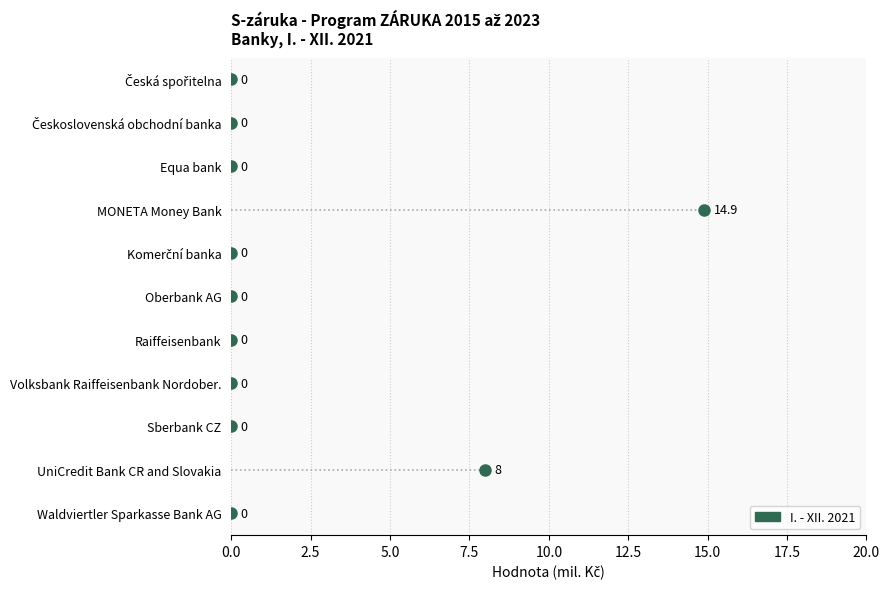

What is the label of the 11th point from the right?

Česká spořitelna